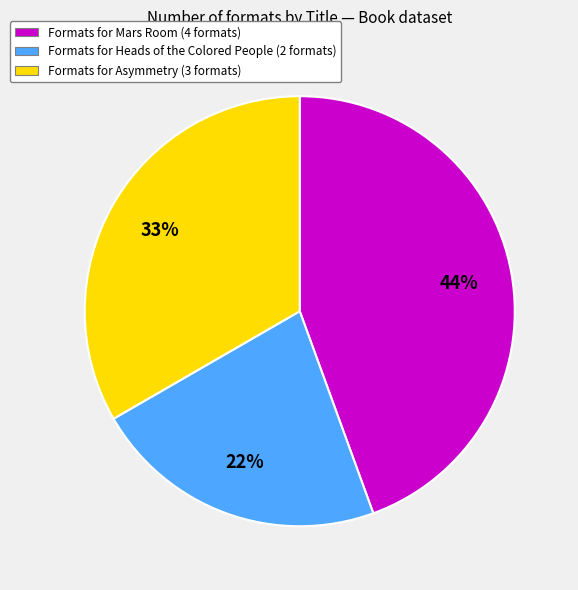

Is there any slice that represents more than half of the pie?

No